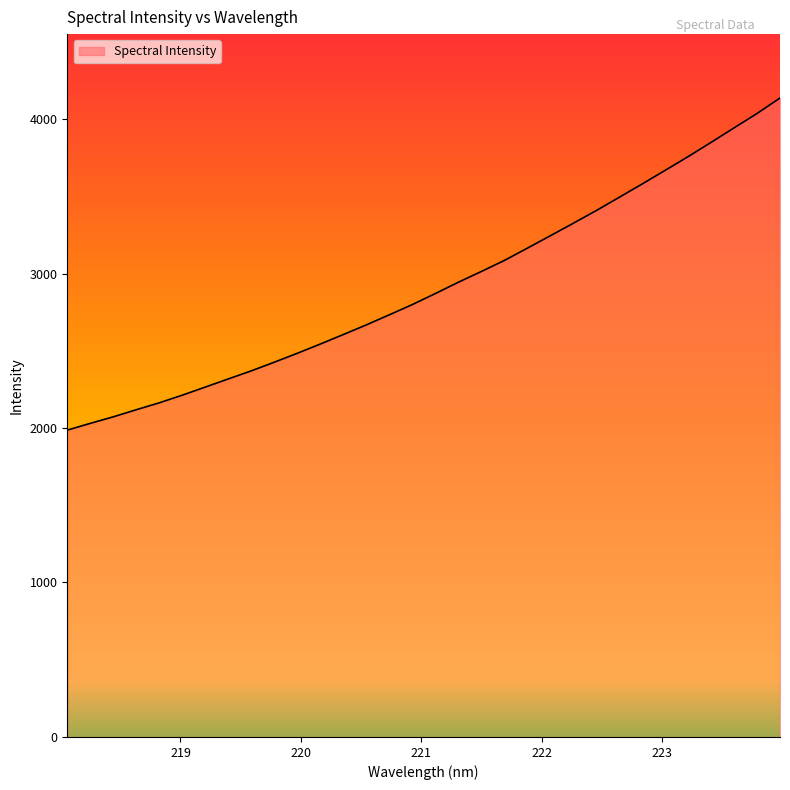

What is the difference between the maximum and minimum values?

2149.8